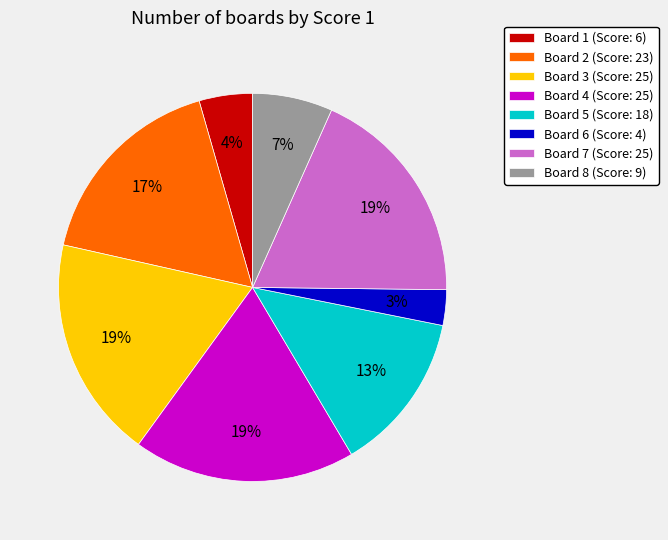

Do Board 6 (Score: 4) and Board 4 (Score: 25) together represent more than half of the pie?

No